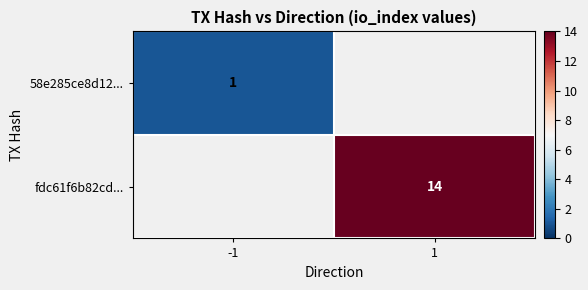

True or false: fdc61f6b82cd... has a value of 19 at 1.

False